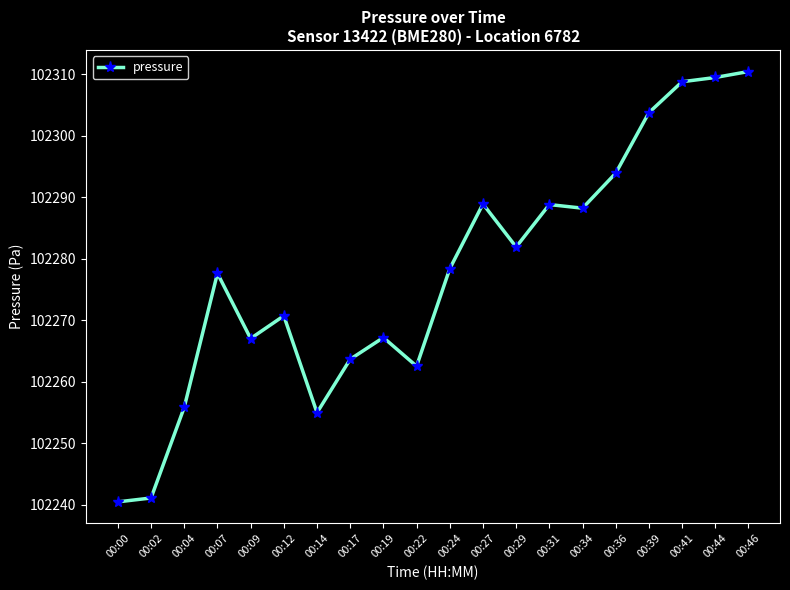

The value at 00:27 is 102288.9. True or false?

True